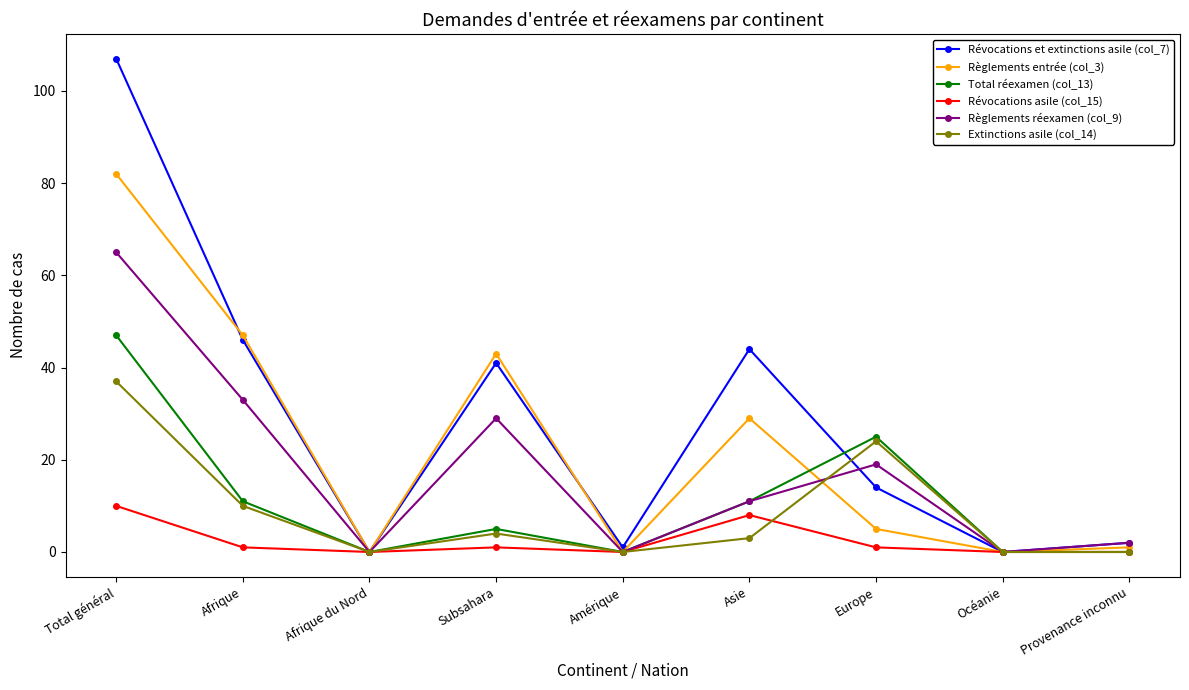

What are all the series names shown in the legend?

Révocations et extinctions asile (col_7), Règlements entrée (col_3), Total réexamen (col_13), Révocations asile (col_15), Règlements réexamen (col_9), Extinctions asile (col_14)